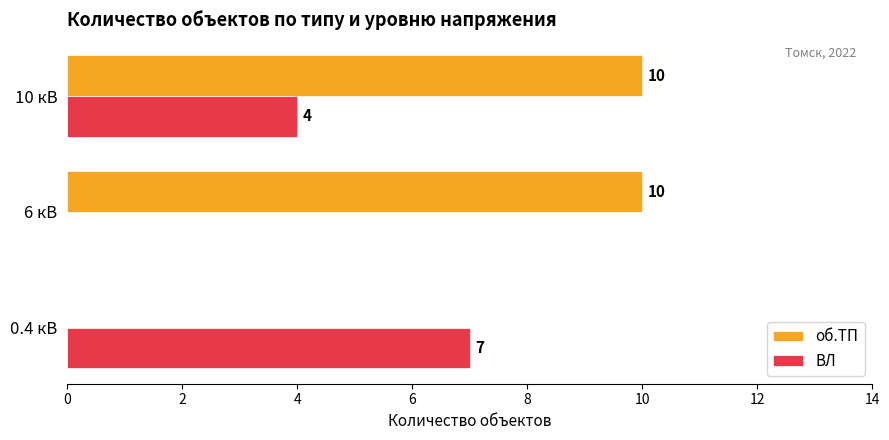

How many categories are shown in the chart?

3